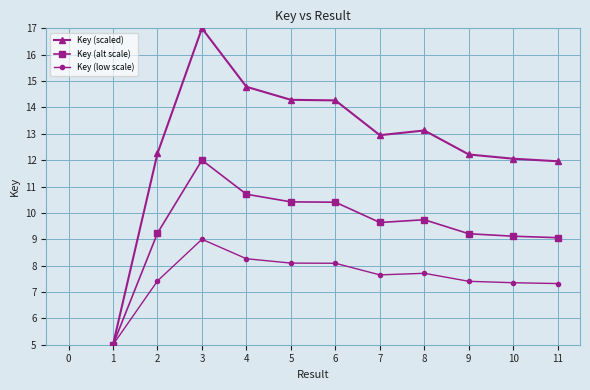

What is the difference between the highest and lowest values at 7?

5.3